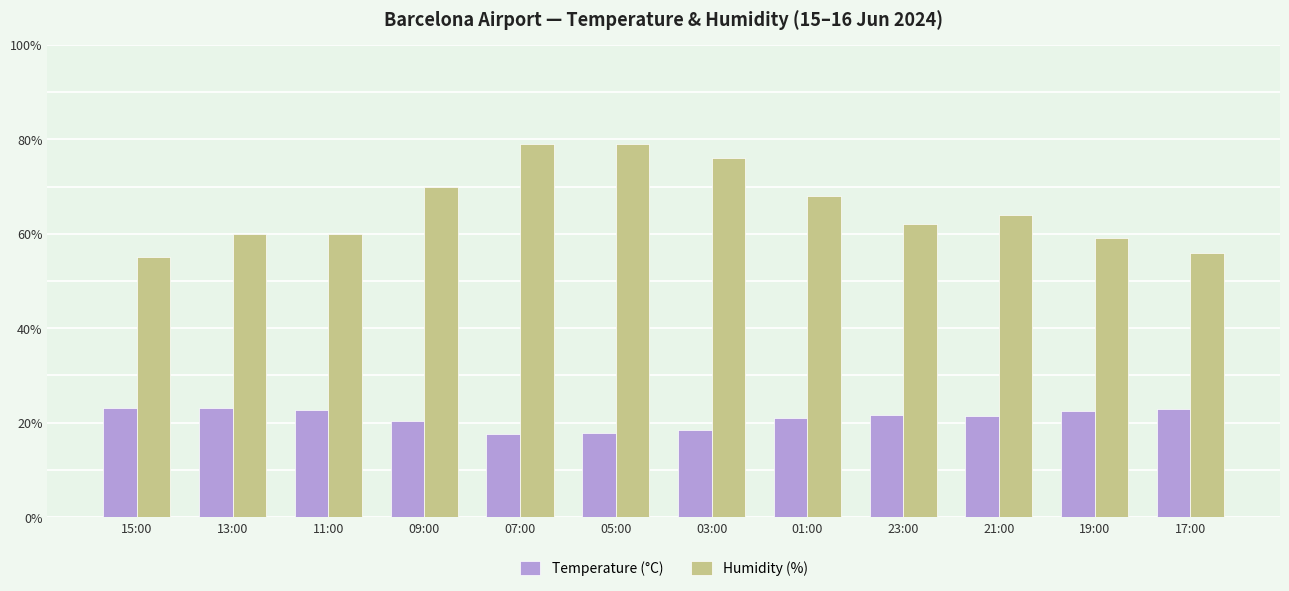

What is the minimum value shown in the chart?

17.7